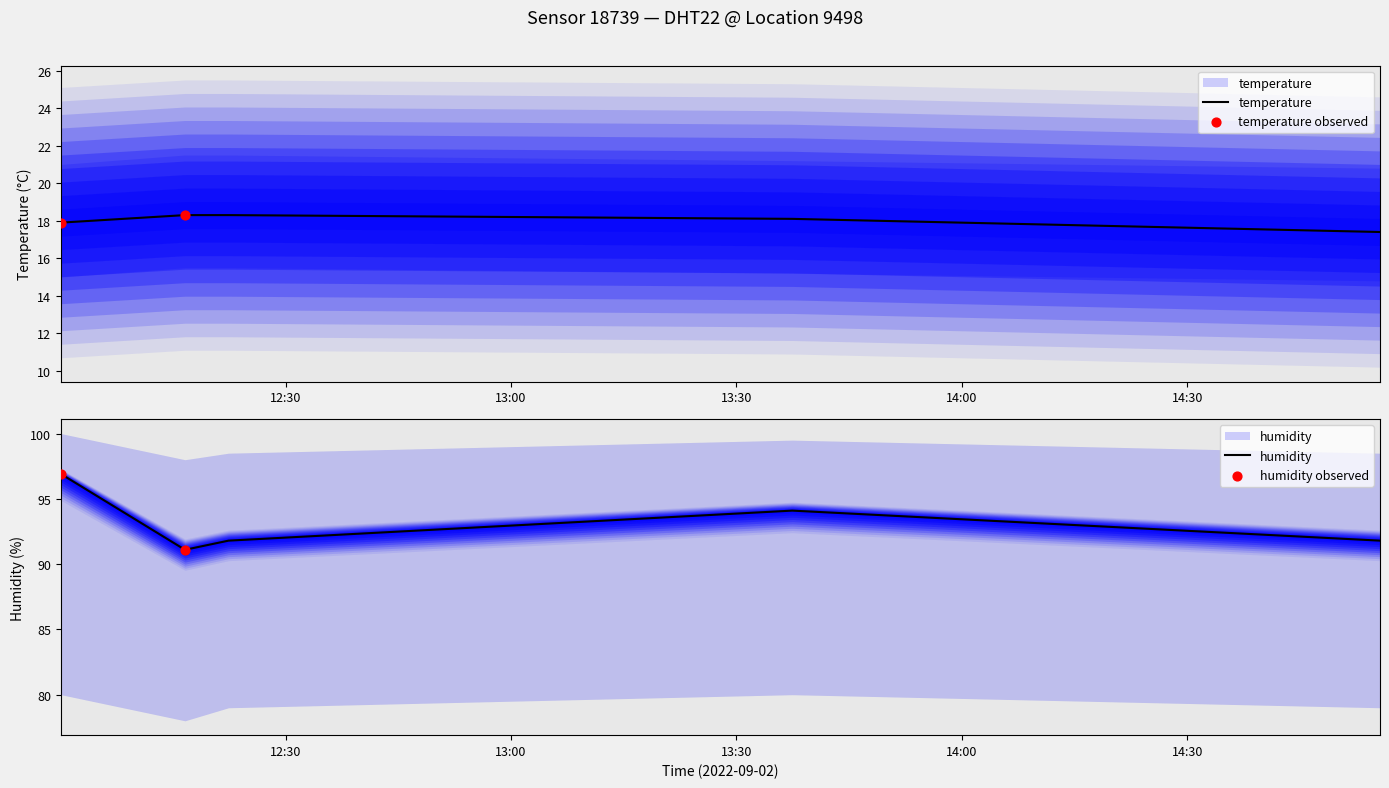

What are all the series names shown in the legend?

temperature, humidity